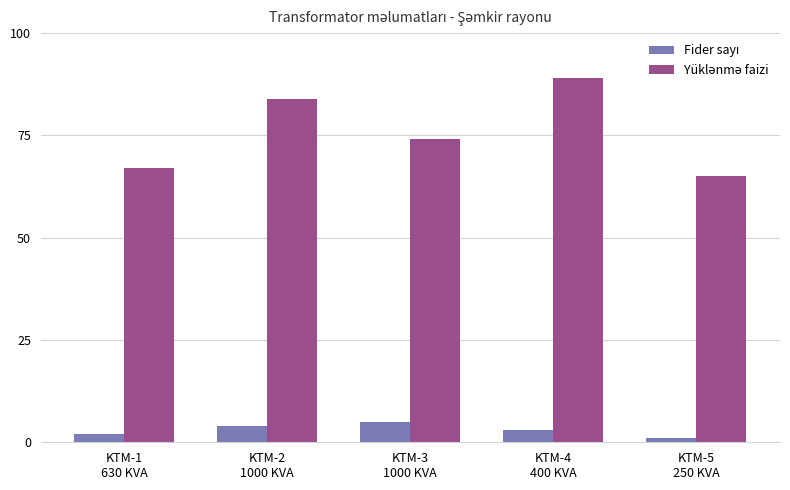

What is the greatest value displayed?

89